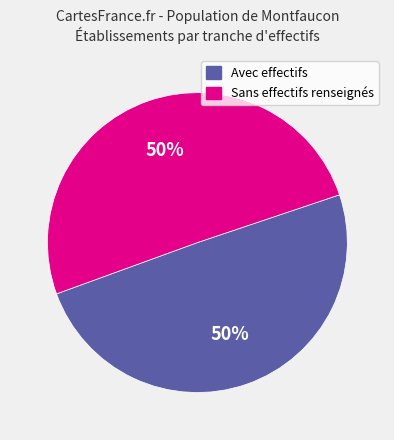

To the nearest percent, what is the average slice percentage?

50%